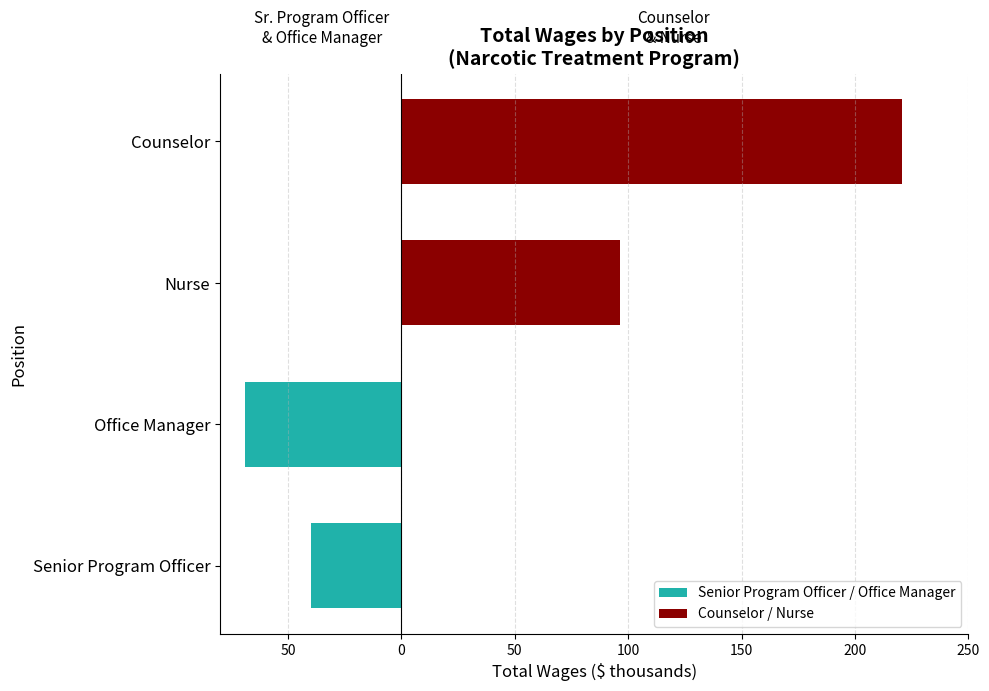

What is the value of the Counselor / Nurse bar at the 1st from the left?

220.9